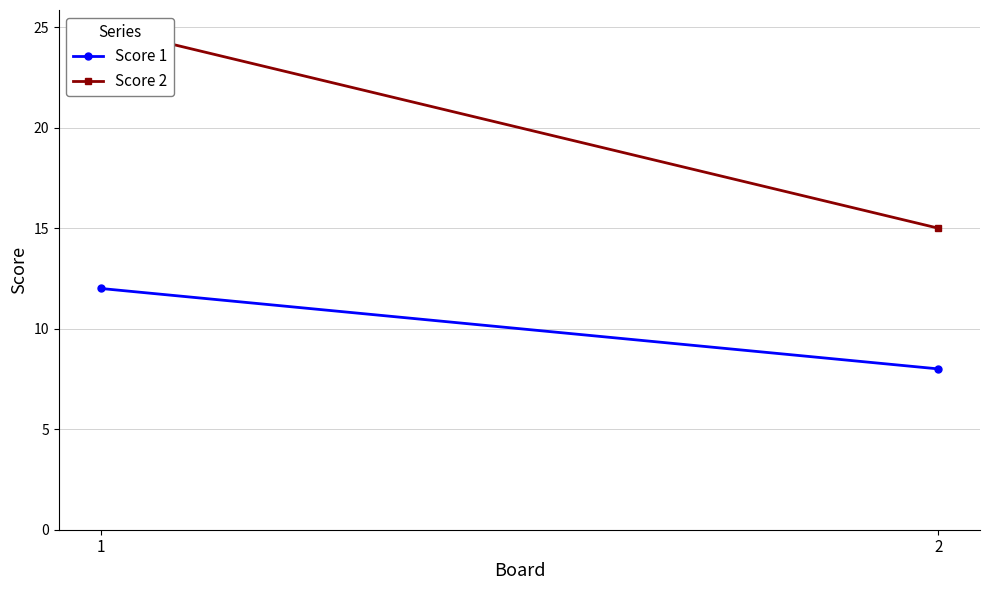

How many categories are shown in the chart?

2